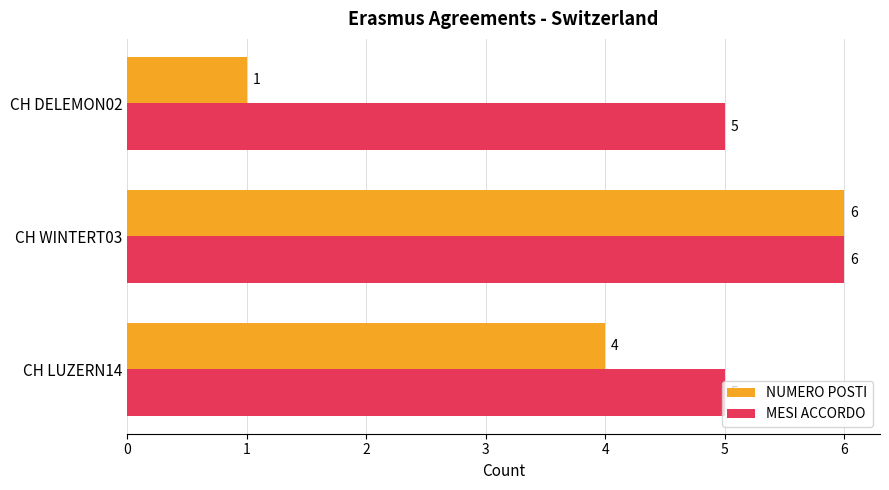

Between CH LUZERN14 and CH DELEMON02, which series saw the biggest shift?

NUMERO POSTI